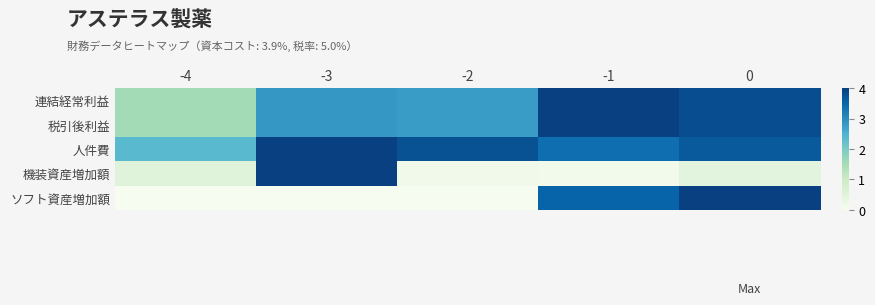

Which series has the widest spread of values?

ソフト資産増加額